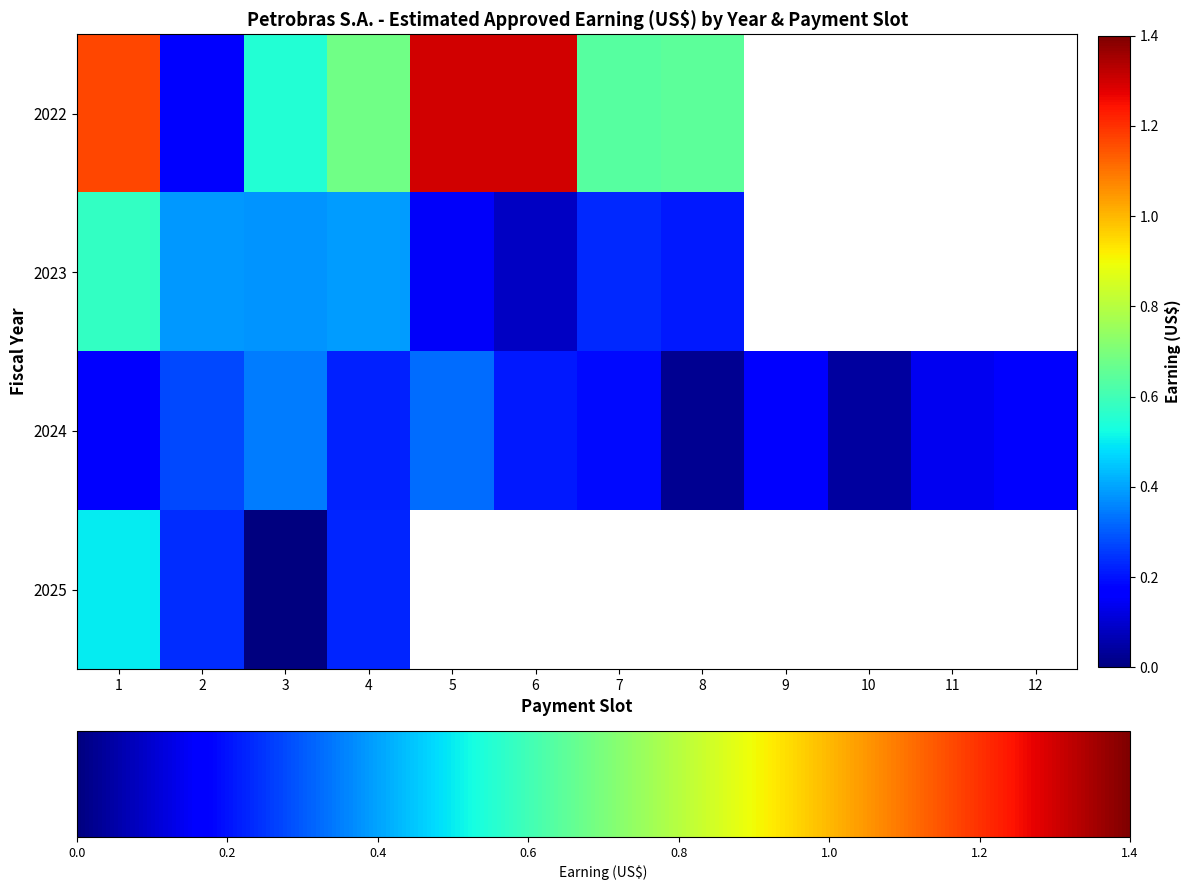

Which series has the largest range (max minus min)?

2022